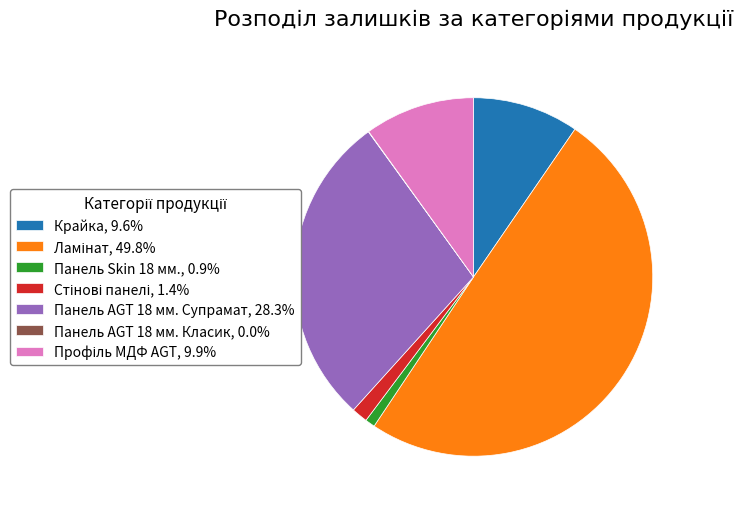

Does Панель Skin 18 мм. account for over 50% of the chart?

No